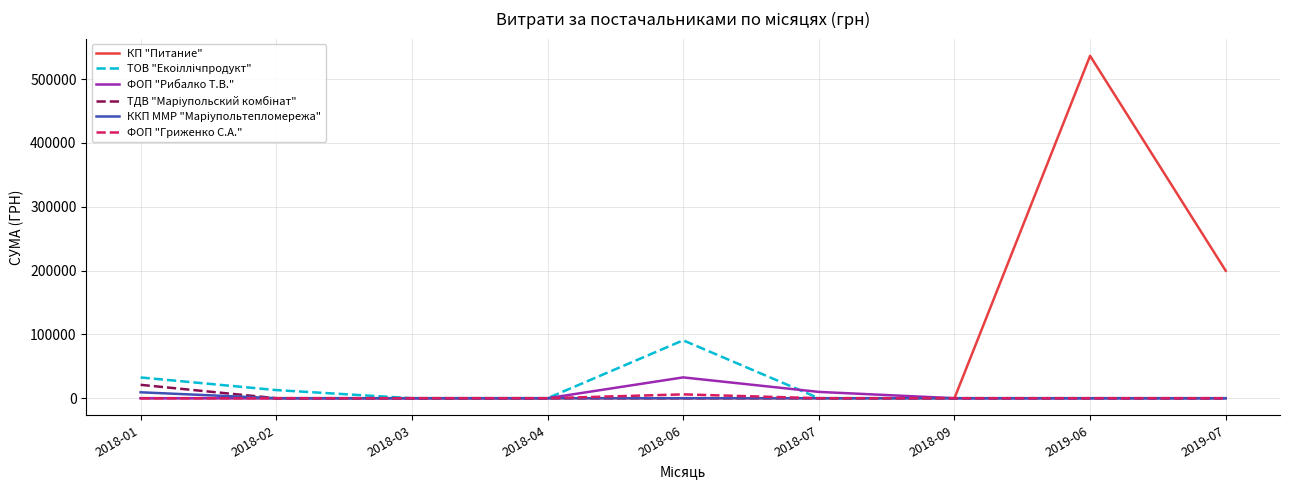

What is the greatest value displayed?

536593.7